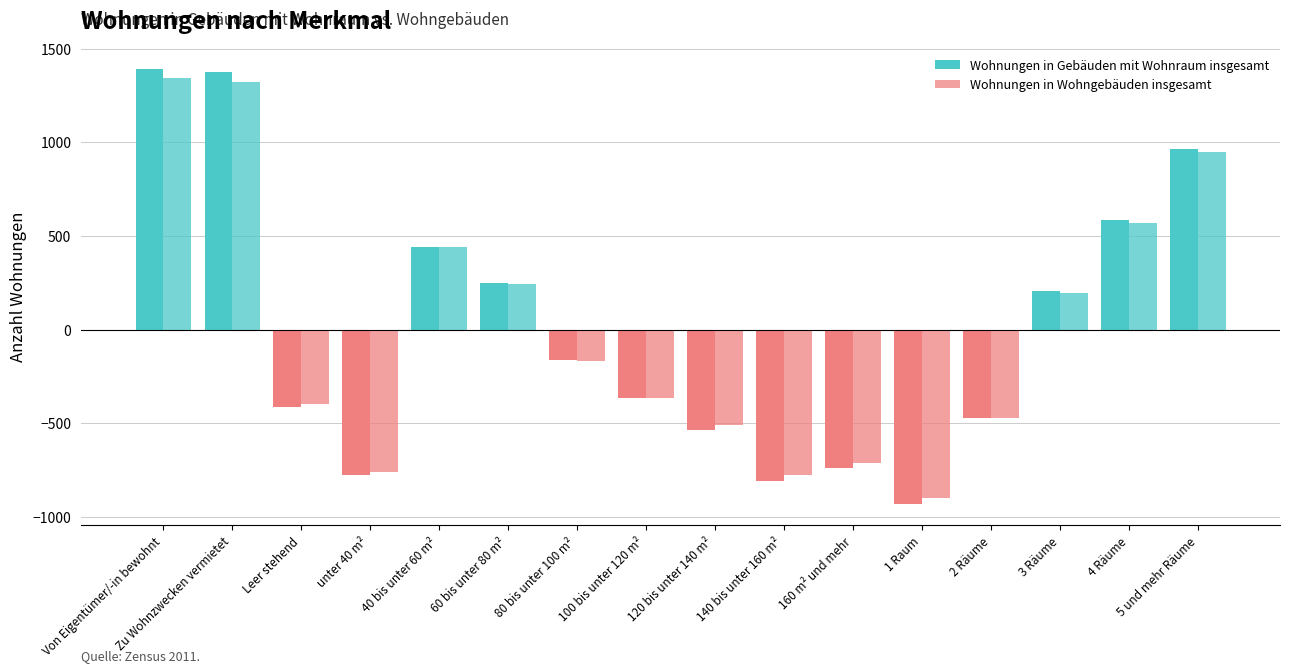

The Wohnungen in Wohngebäuden insgesamt series shows -436.0 at 3 Räume. True or false?

False